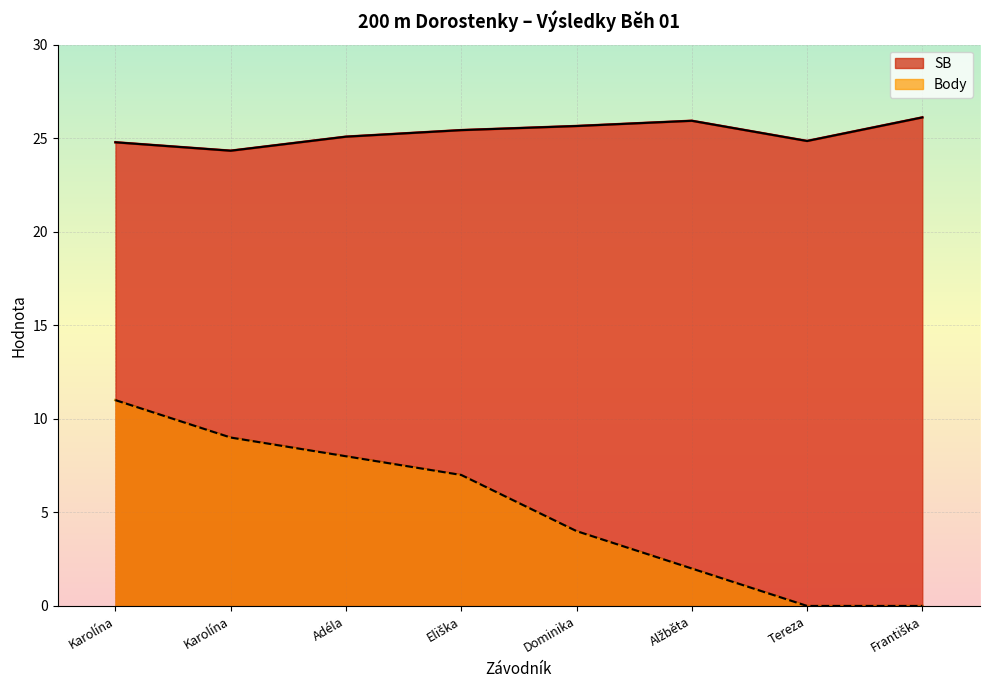

Reading left to right, what are all the values shown in this chart?

SB: Karolína=24.8	Karolína=24.3	Adéla=25.1	Eliška=25.4	Dominika=25.6	Alžběta=25.9	Tereza=24.9	Františka=26.1
Body: Karolína=11.0	Karolína=9.0	Adéla=8.0	Eliška=7.0	Dominika=4.0	Alžběta=2.0	Tereza=0.0	Františka=0.0